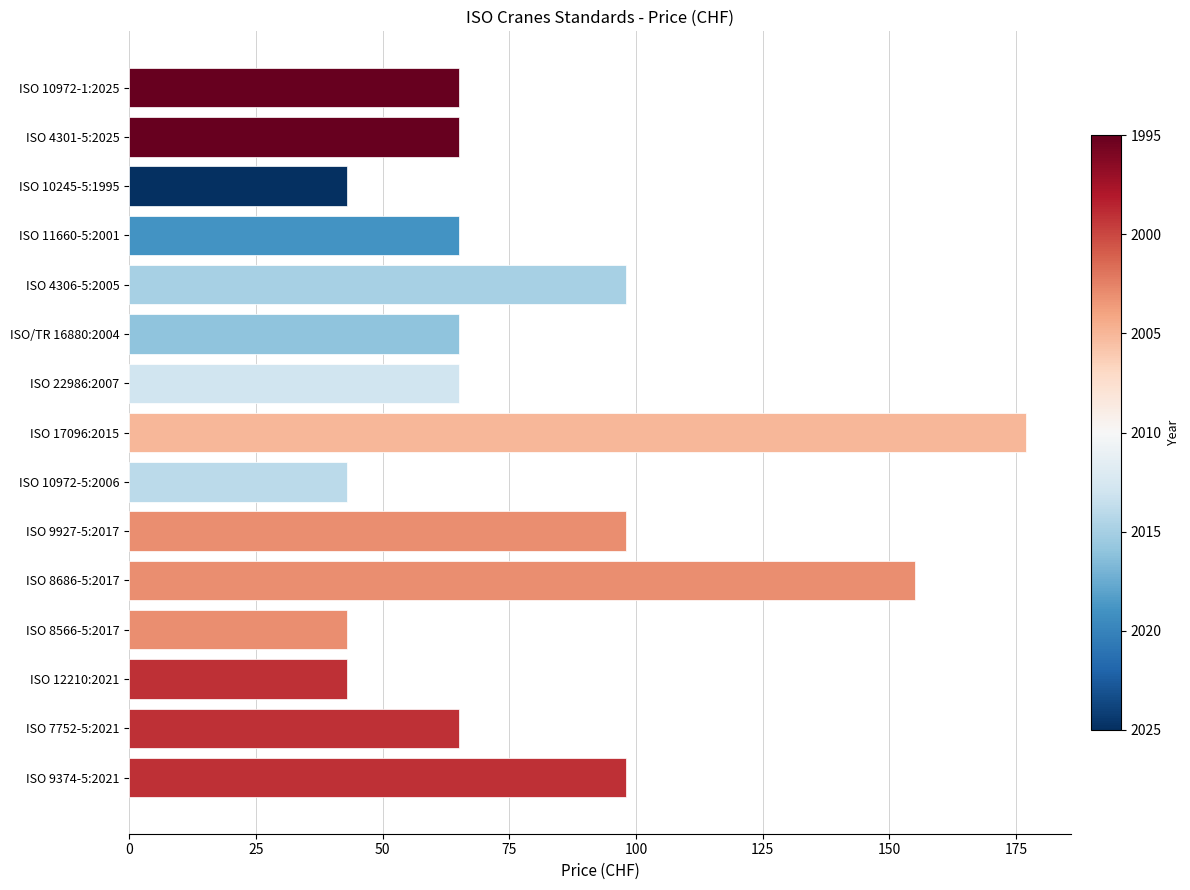

What is the average value?

79